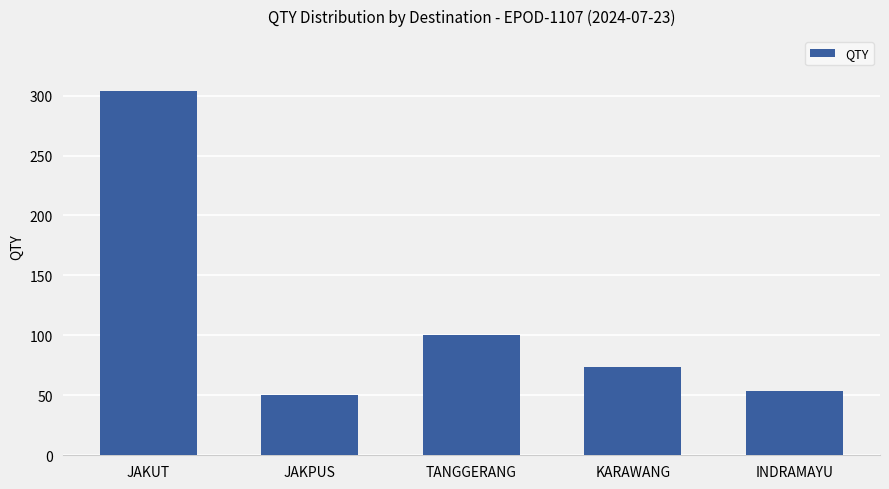

Rank the categories by value from lowest to highest.

JAKPUS, INDRAMAYU, KARAWANG, TANGGERANG, JAKUT